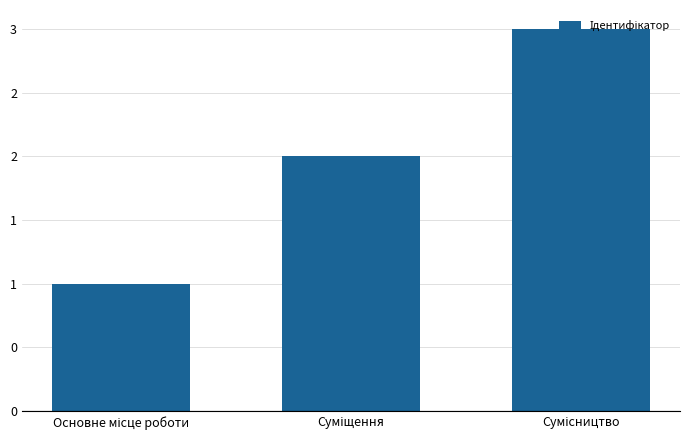

What is the label of the 3rd bar from the right?

Основне місце роботи